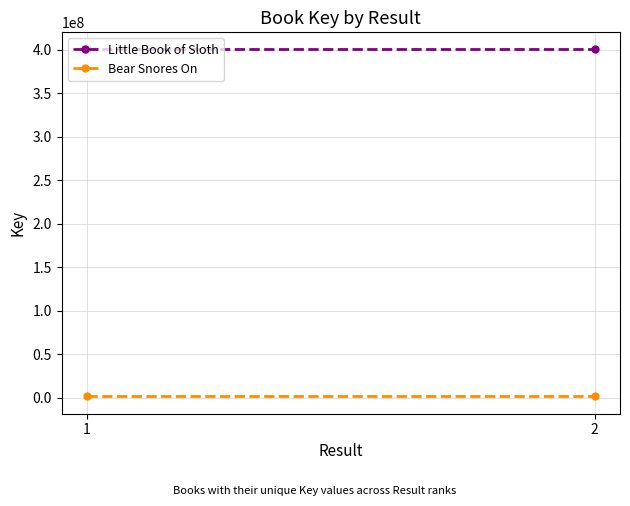

List the labels in order of Little Book of Sloth value, largest first.

1, 2